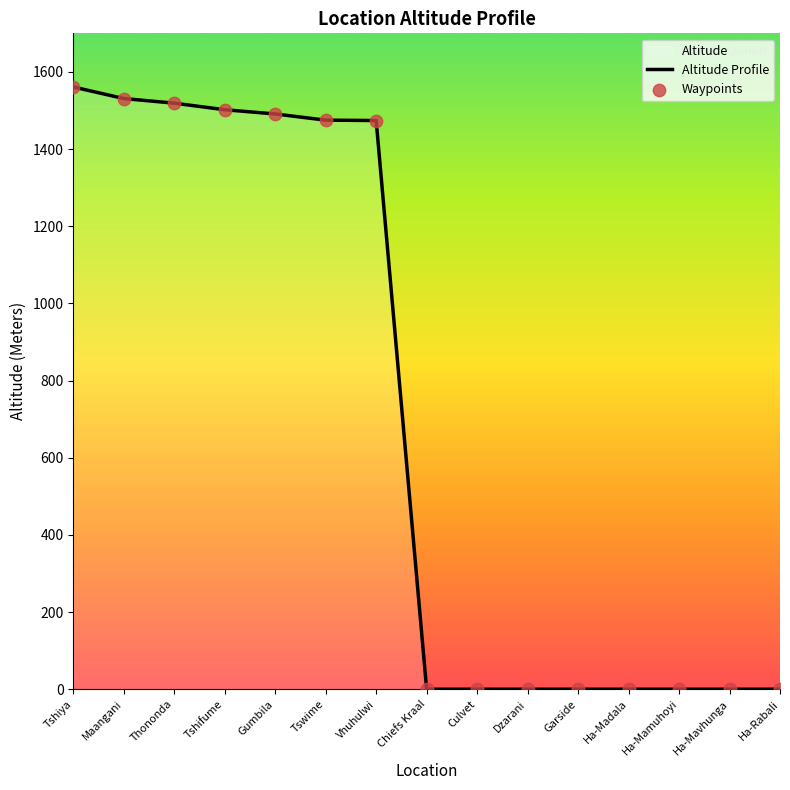

Is the value of Waypoints at Tshiya greater than the value of Altitude Profile at Thononda?

Yes